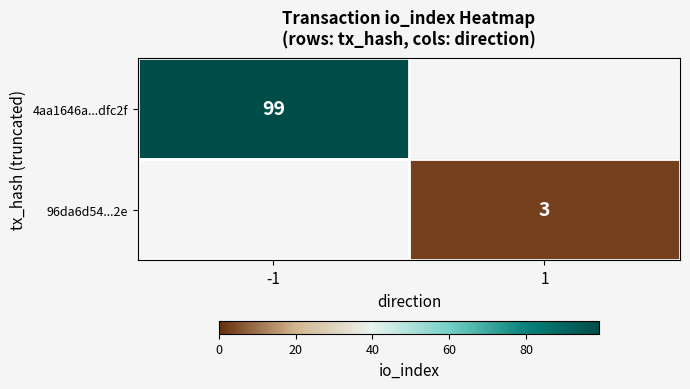

The value of 4aa1646a...dfc2f at -1 is 57.9. True or false?

False